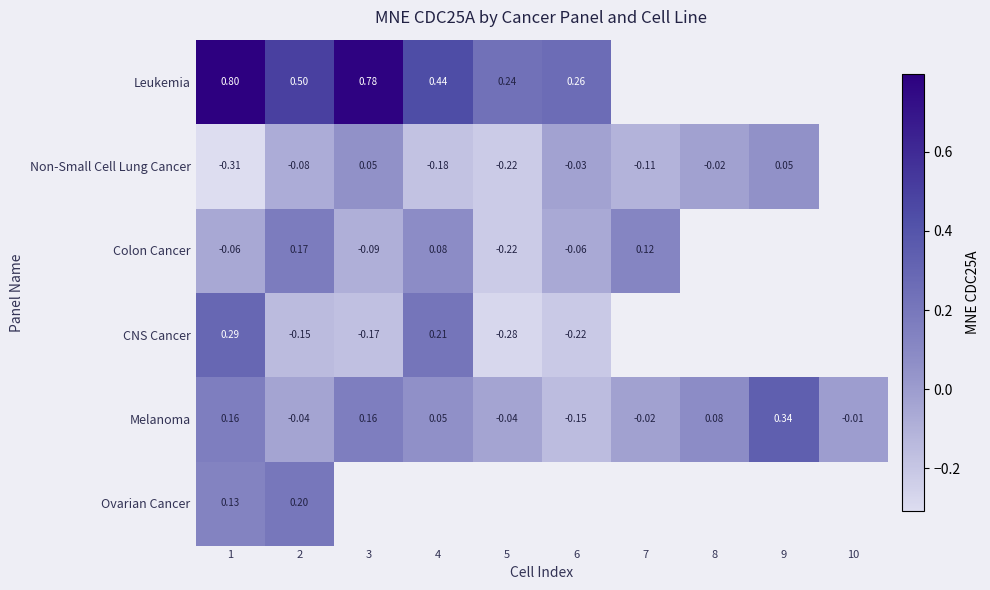

True or false: Melanoma has a value of -0.2 at 6.

True